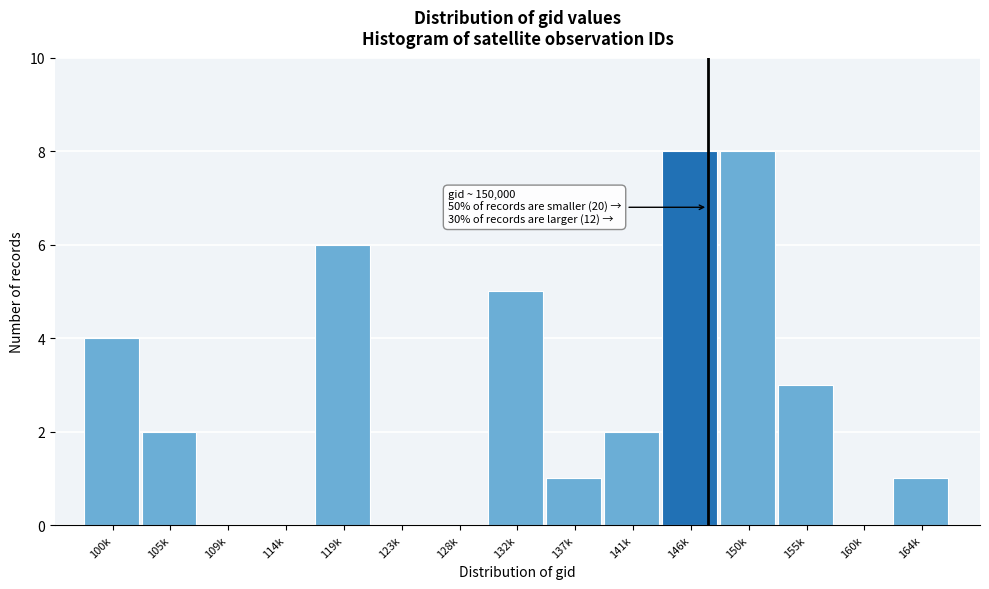

Reading left to right, list all the values displayed in this chart.

100k=4	105k=2	109k=0	114k=0	119k=6	123k=0	128k=0	132k=5	137k=1	141k=2	146k=8	150k=8	155k=3	160k=0	164k=1